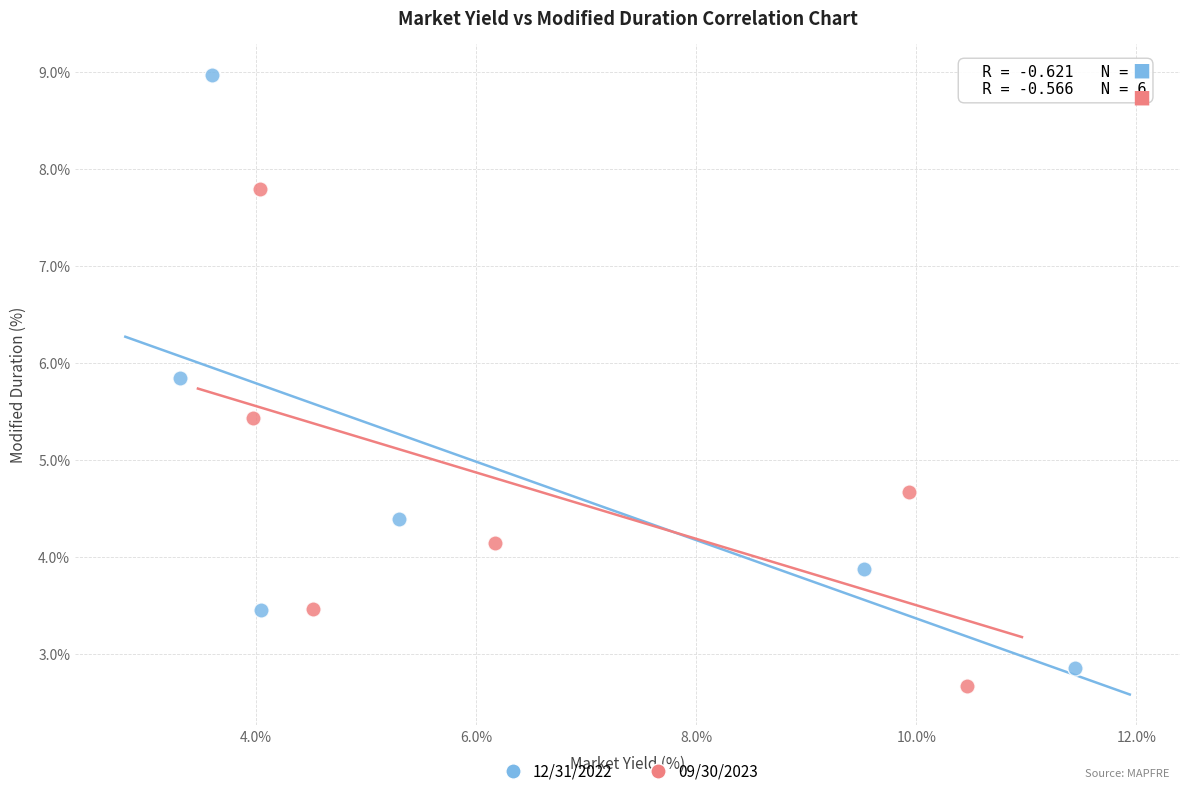

Which series has the widest spread of Y values?

12/31/2022